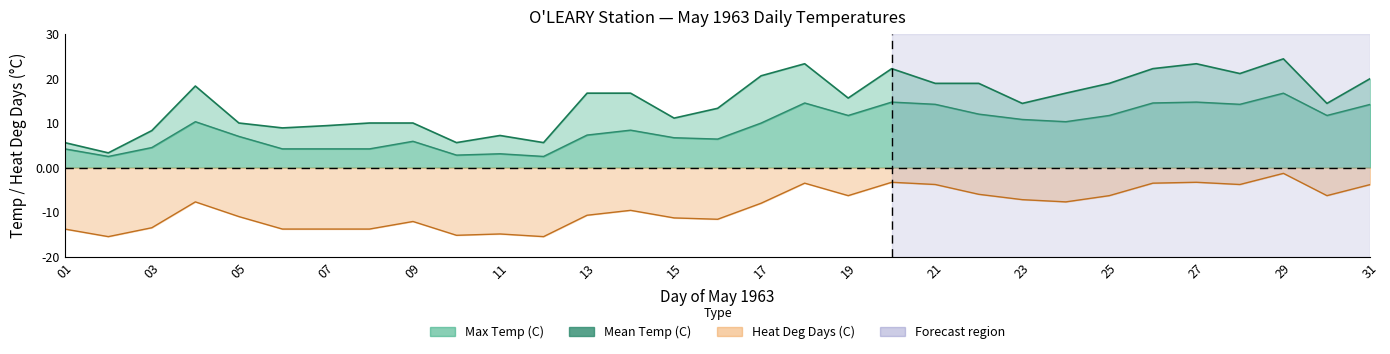

What are all the series names shown in the legend?

Max Temp (C), Mean Temp (C), Heat Deg Days (C)